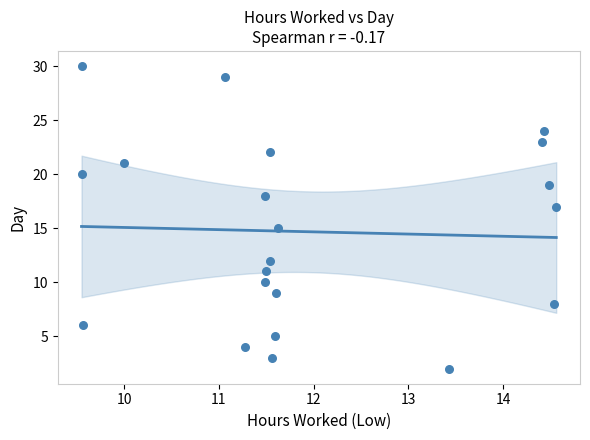

What is the range of Y values (max minus min)?

28